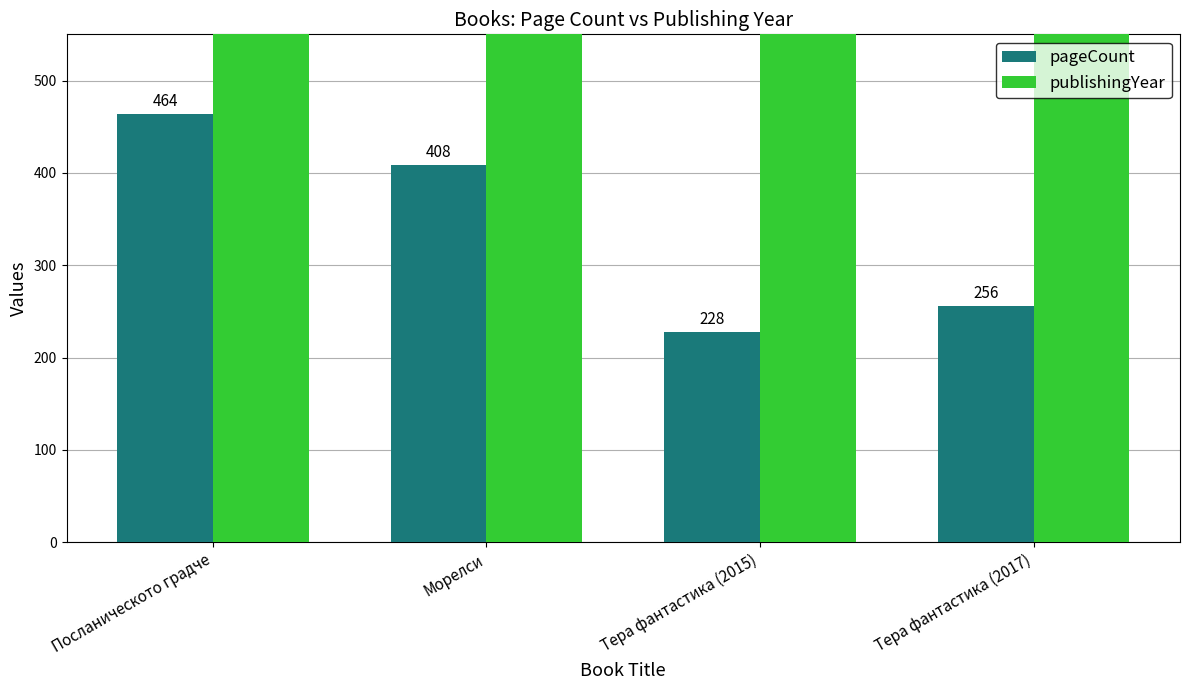

What is the difference between the maximum and second lowest values in the publishingYear series?

2